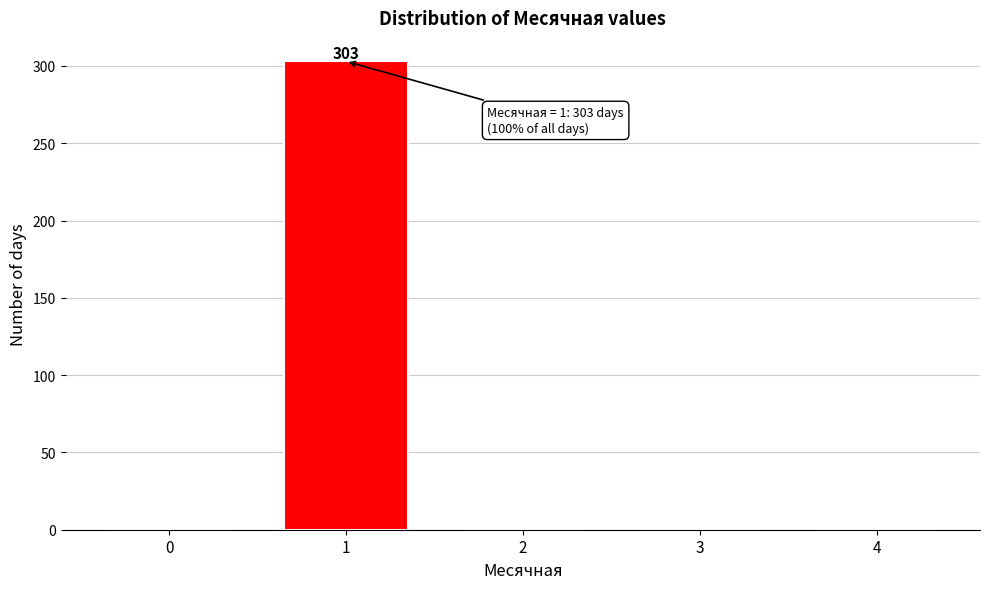

Reading left to right, what are all the values shown in this chart?

0=0	1=303	2=0	3=0	4=0